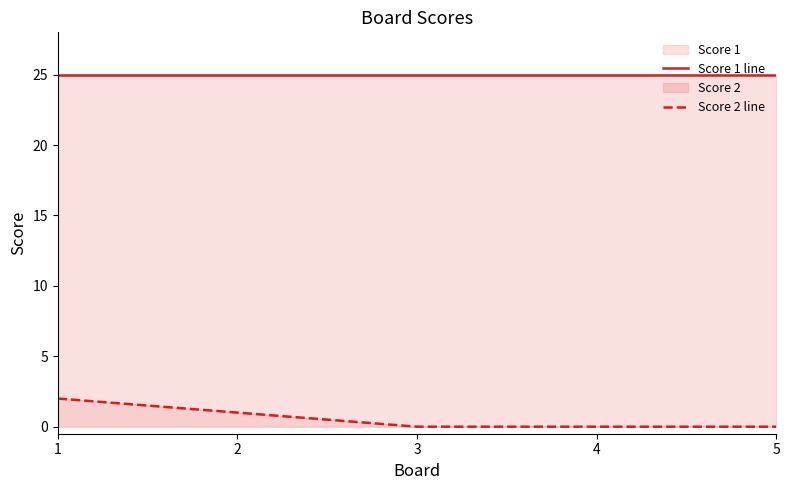

Is it true that Score 2 line equals 0 at 2?

False